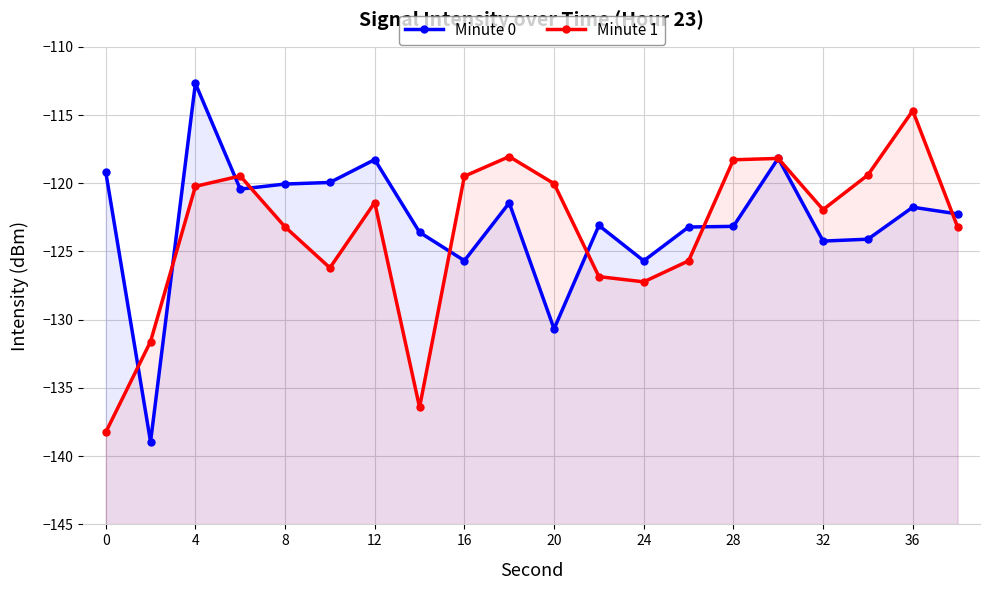

Does the chart display data point markers on the line(s)?

Yes